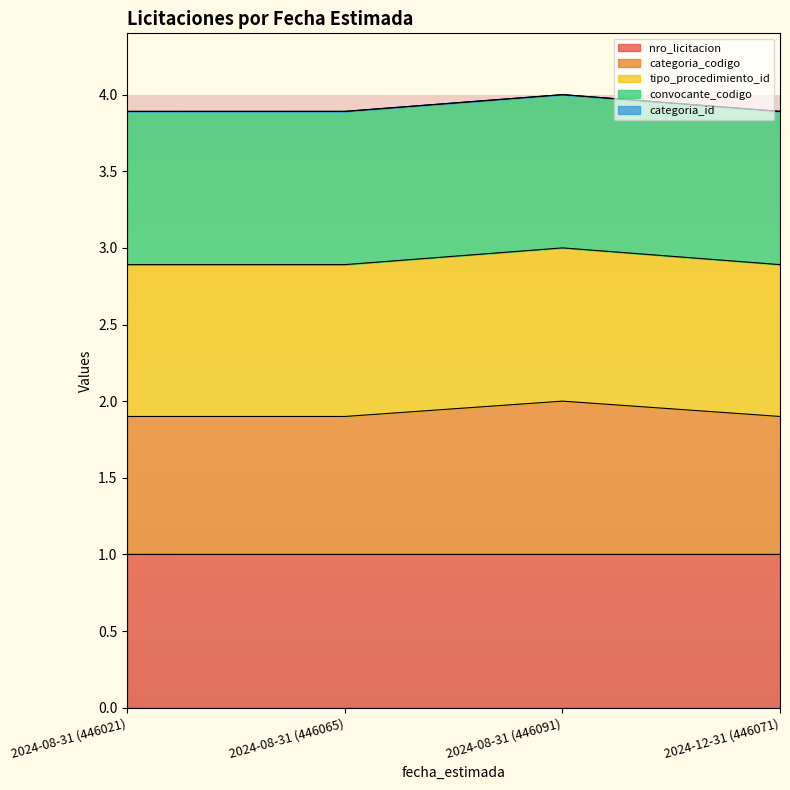

True or false: nro_licitacion and categoria_codigo cross at least once.

False